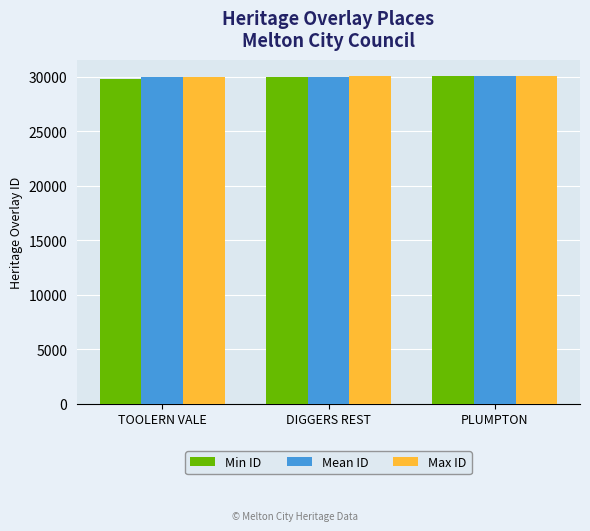

What are all the series names shown in the legend?

Min ID, Mean ID, Max ID